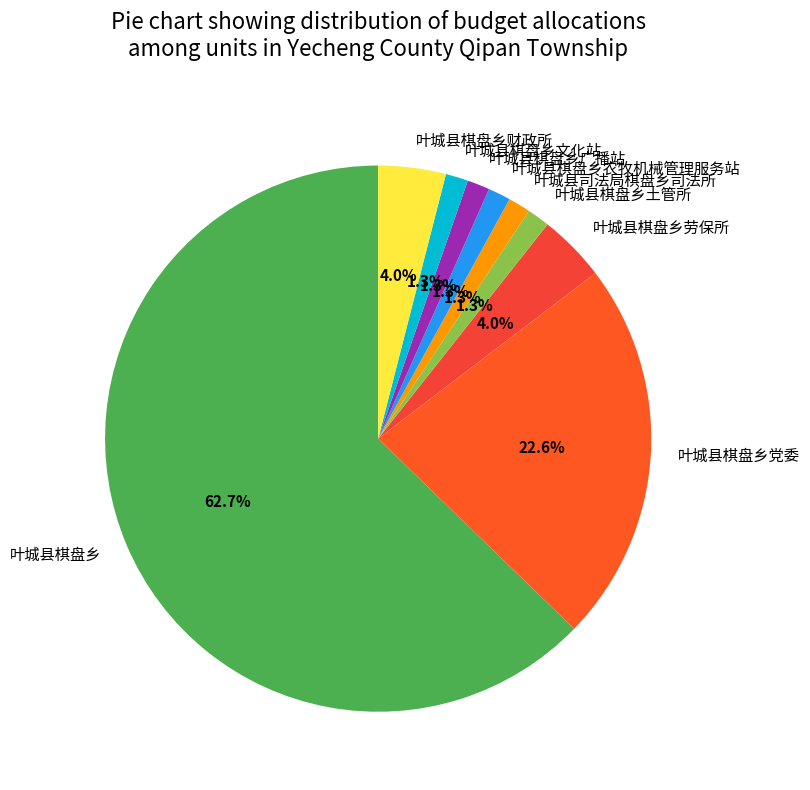

Does 叶城县棋盘乡 represent more than half of the total?

Yes